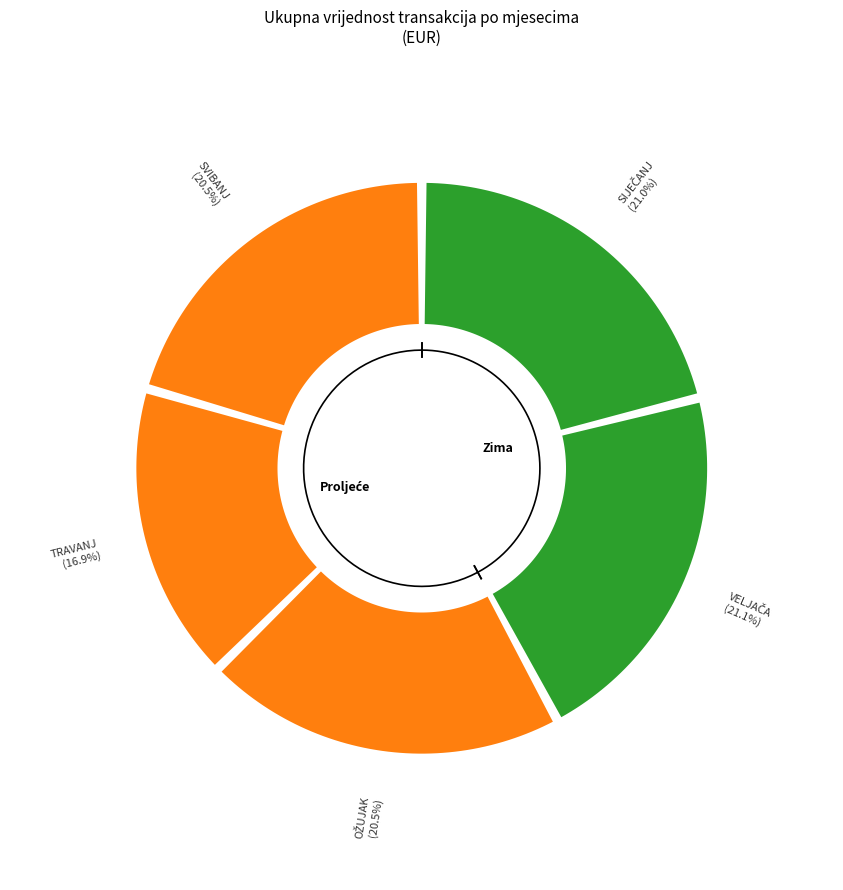

What portion of the pie excludes TRAVANJ?

83.1%